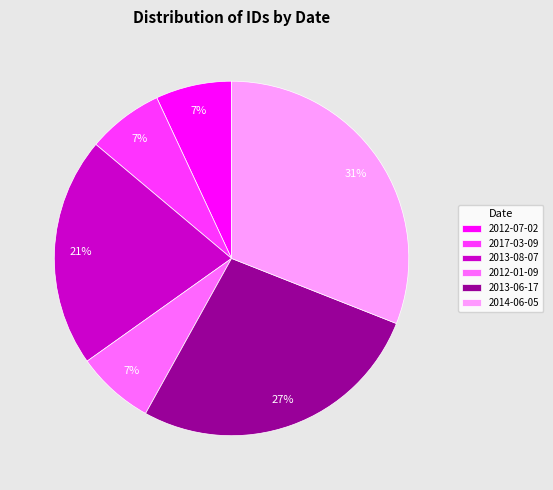

Between 2013-06-17 and 2014-06-05, which is larger?

2014-06-05